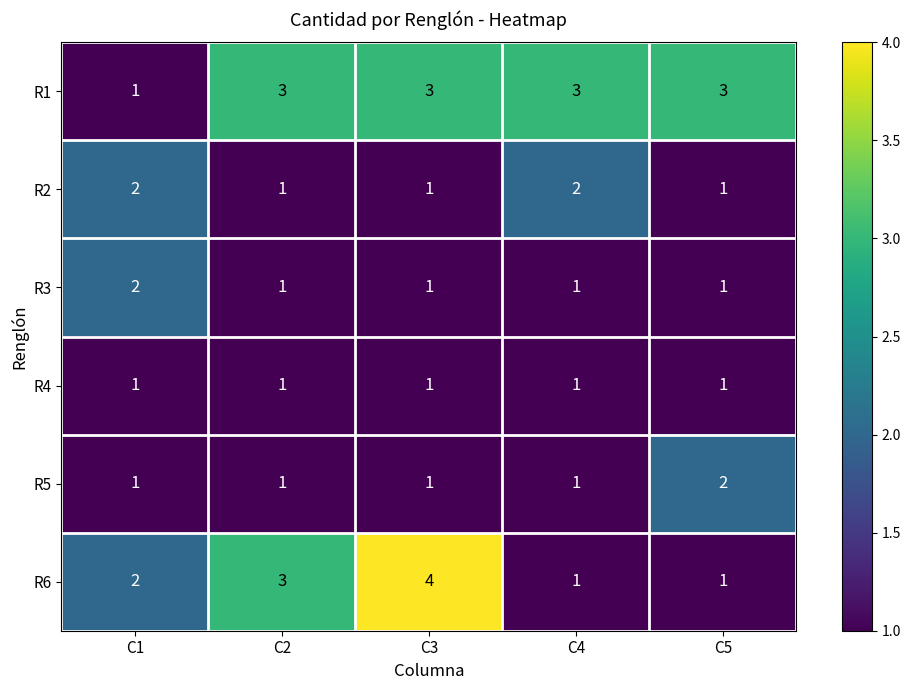

How many distinct data groups are displayed?

6